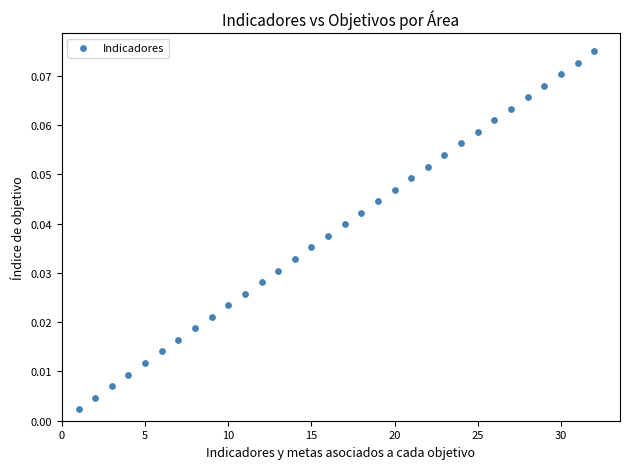

How many data points are displayed?

32